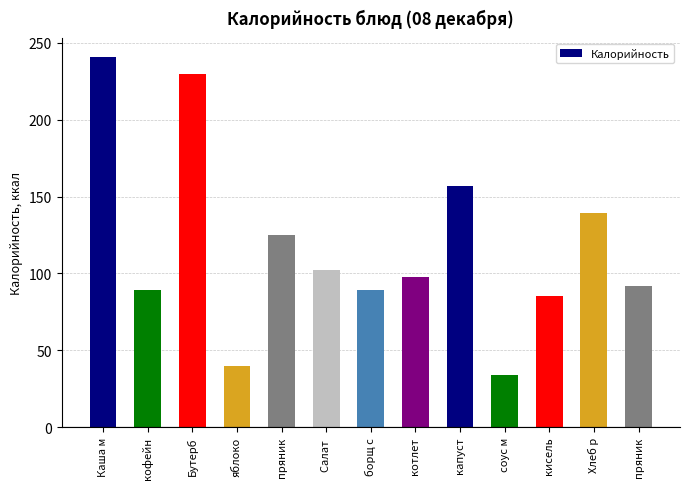

How many bars are there in total?

13